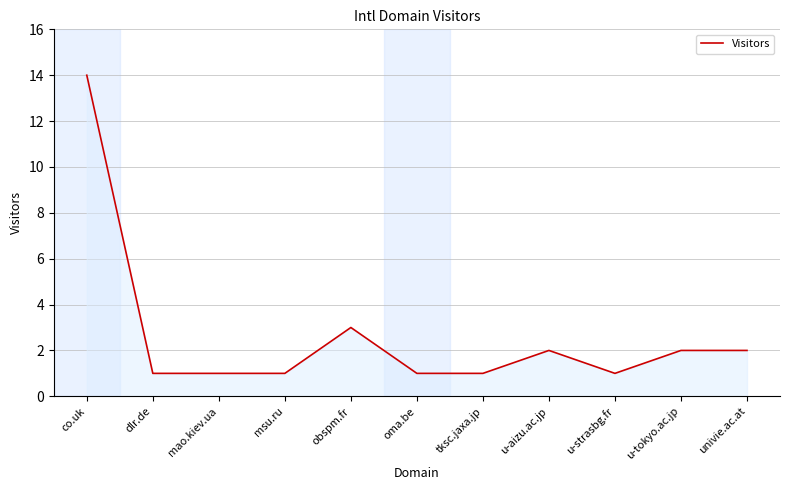

How many lines are shown in the chart?

1